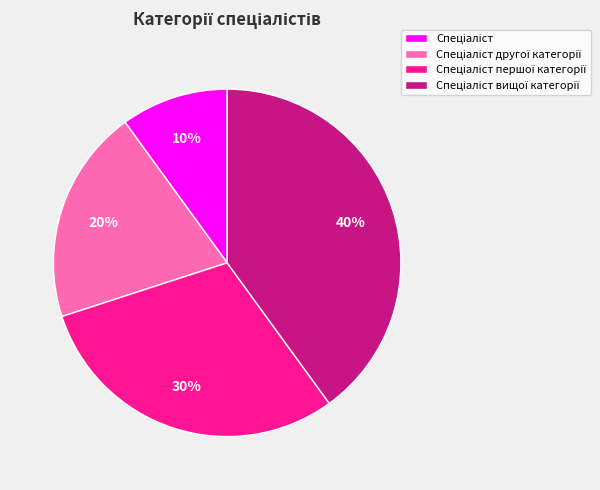

Is there any slice that represents more than half of the pie?

No